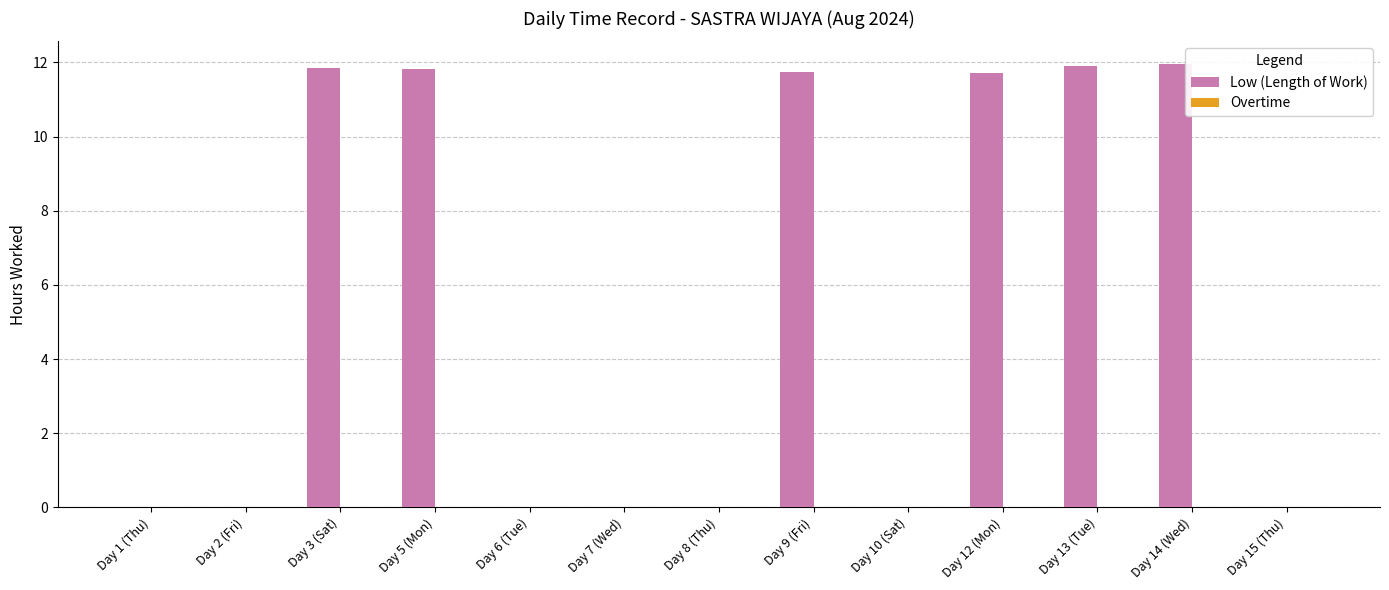

What is the sum of all values?

71.0